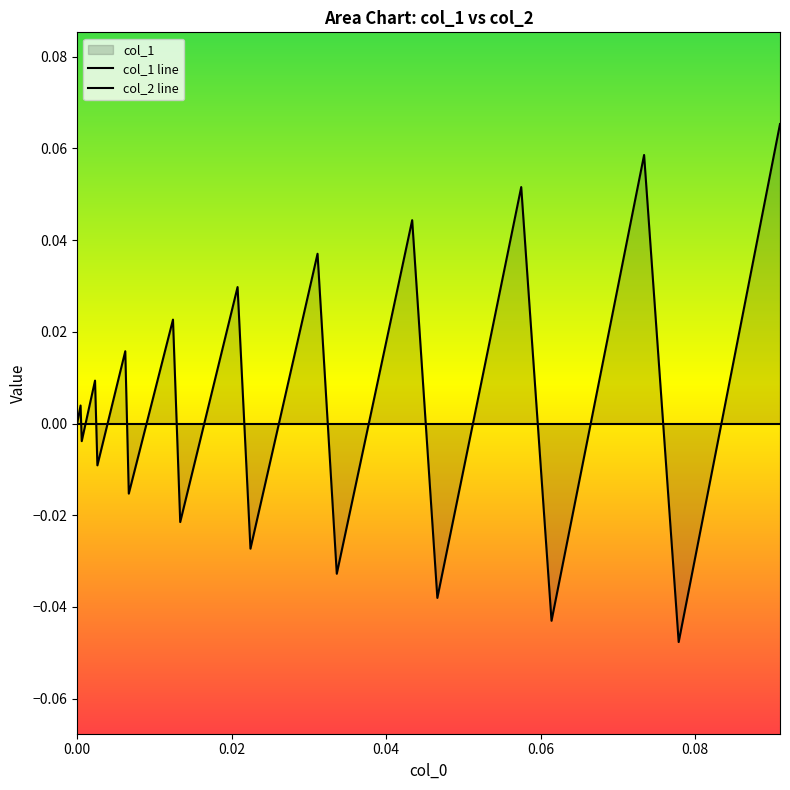

List the series in order of their overall mean, lowest first.

col_2 line, col_1 line